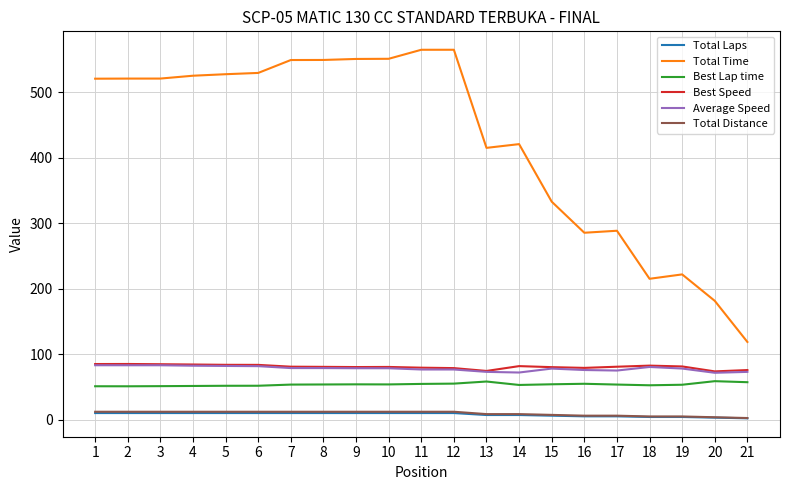

Is the value of Average Speed at 17 greater than the value of Best Speed at 1?

No